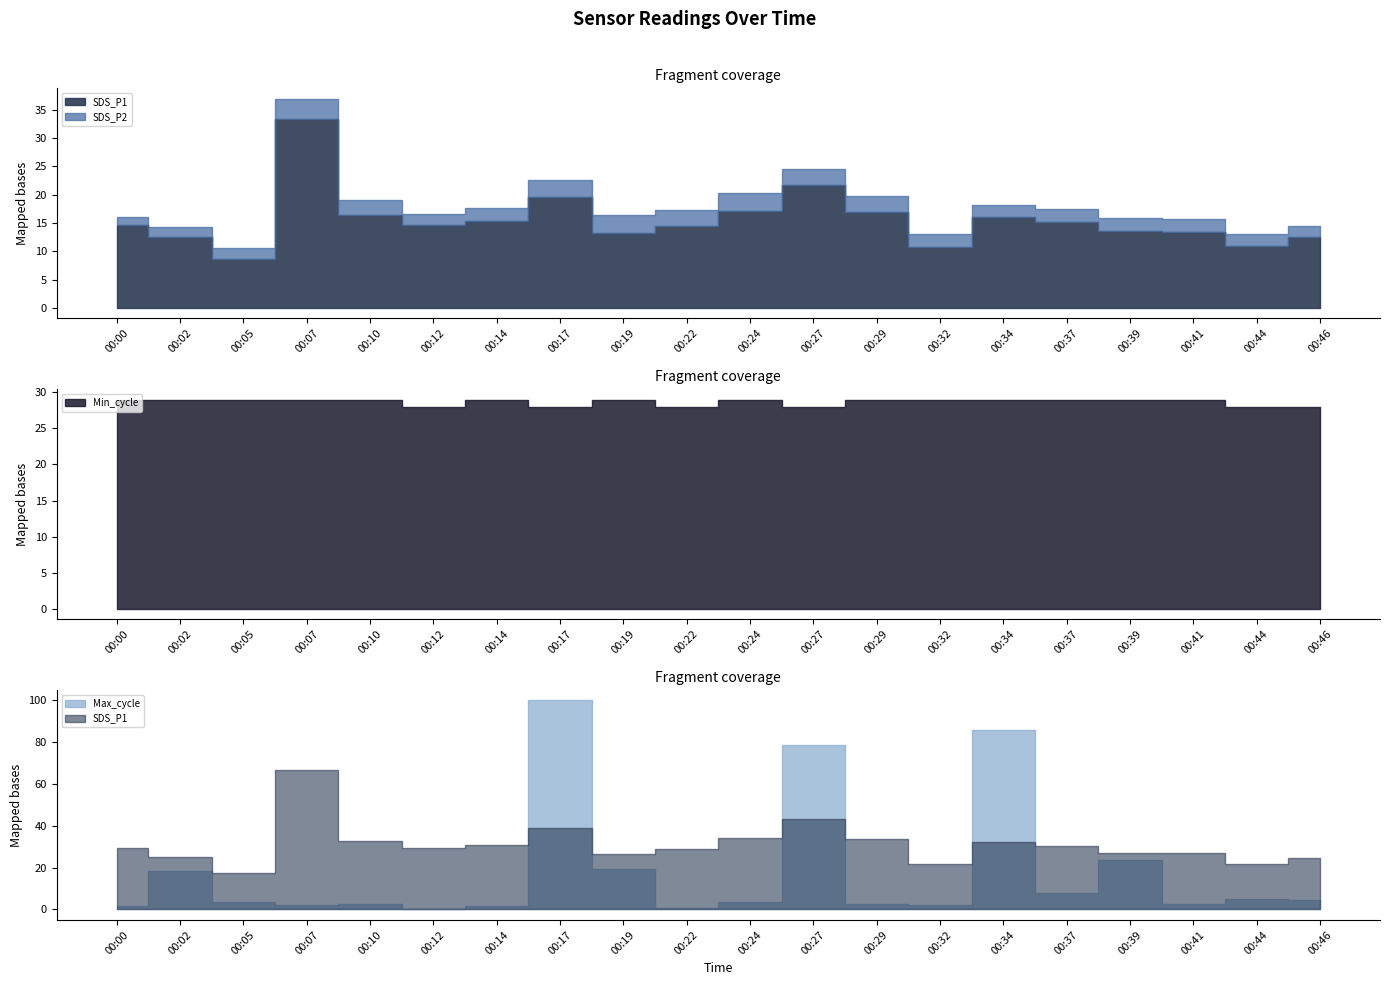

At which category is the sum across all series the highest?

00:17